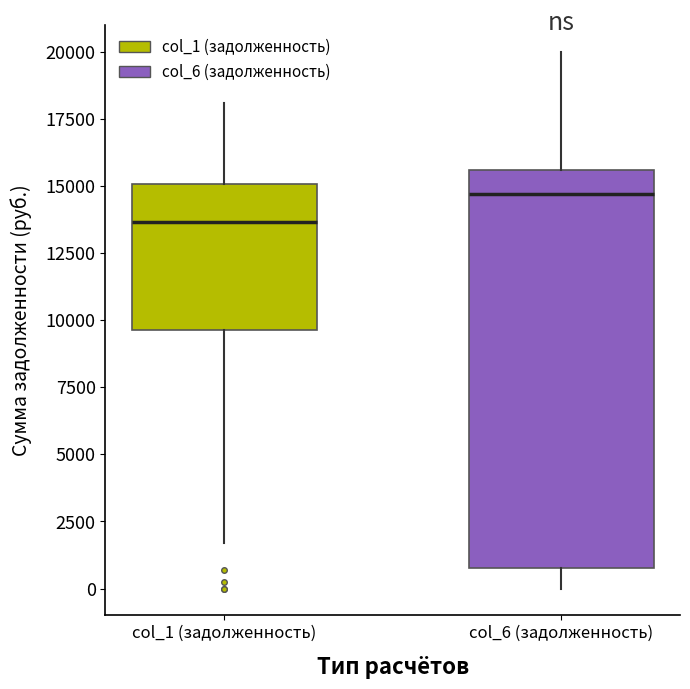

Reading left to right, transcribe this box plot: for each box, give where its median line is, the range the box spans, and where its two whiskers end, as read against the y-axis. The values are not printed on the chart, so give them approximately, as read against the axis.

col_1 (задолженность): median 13500, box 9500 to 15000, whiskers 1500 to 18000
col_6 (задолженность): median 14500, box 1000 to 15500, whiskers 0 to 20000